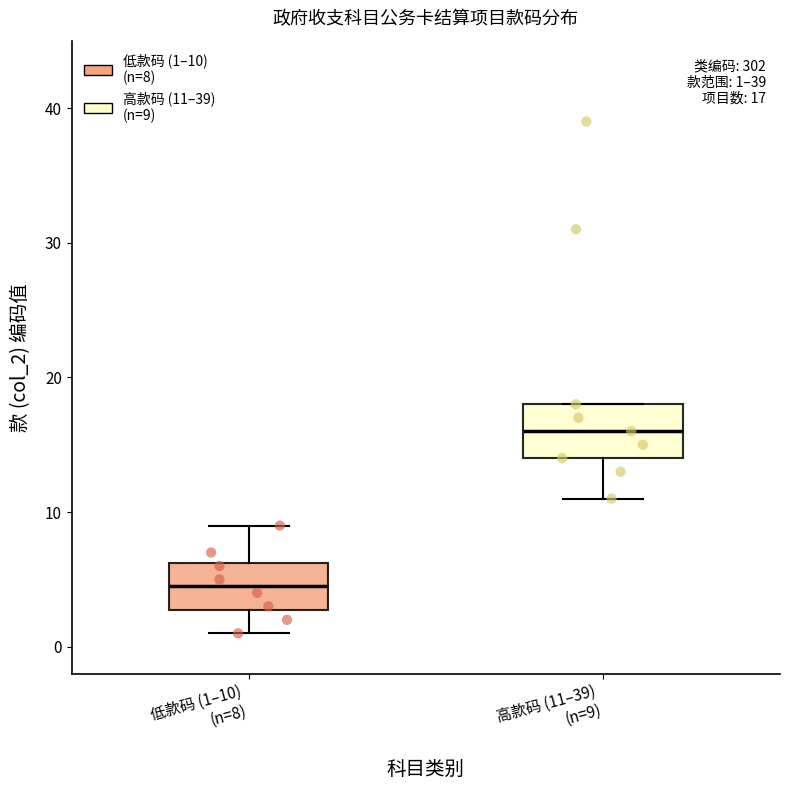

Which box has the lowest median line?

低款码 (1–10) (n=8)